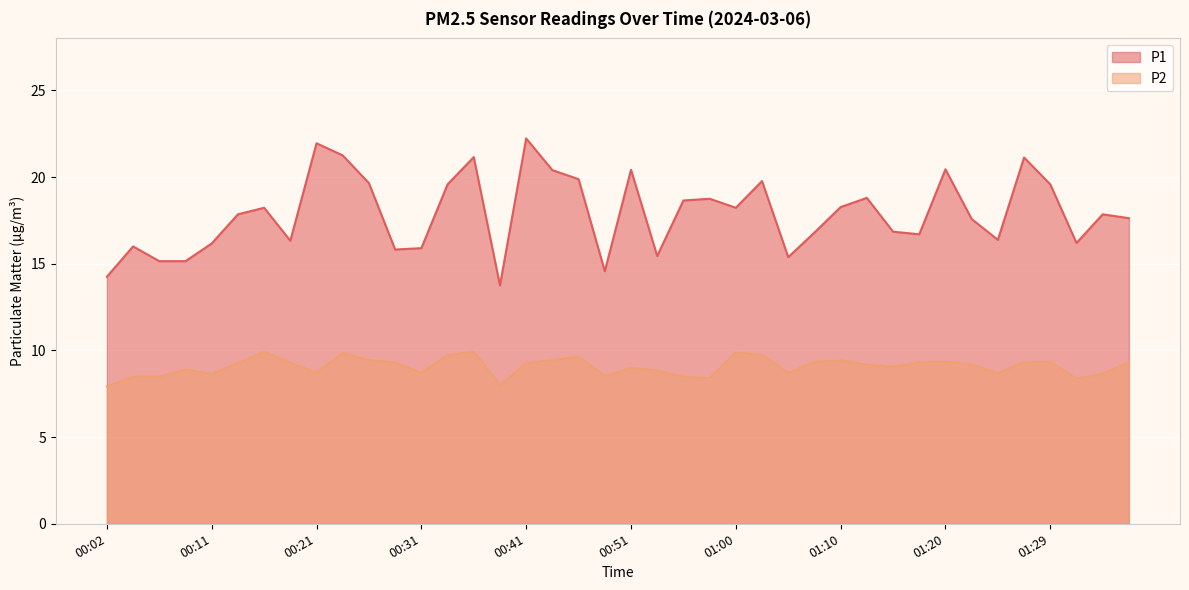

What is the value of the P1 point at the 17th from the left?

22.2